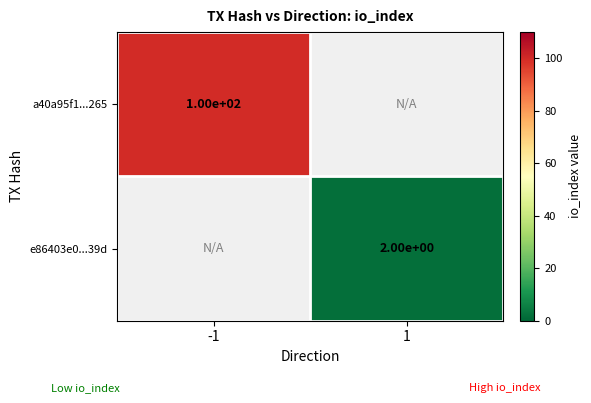

What is the total value across all series at -1?

100